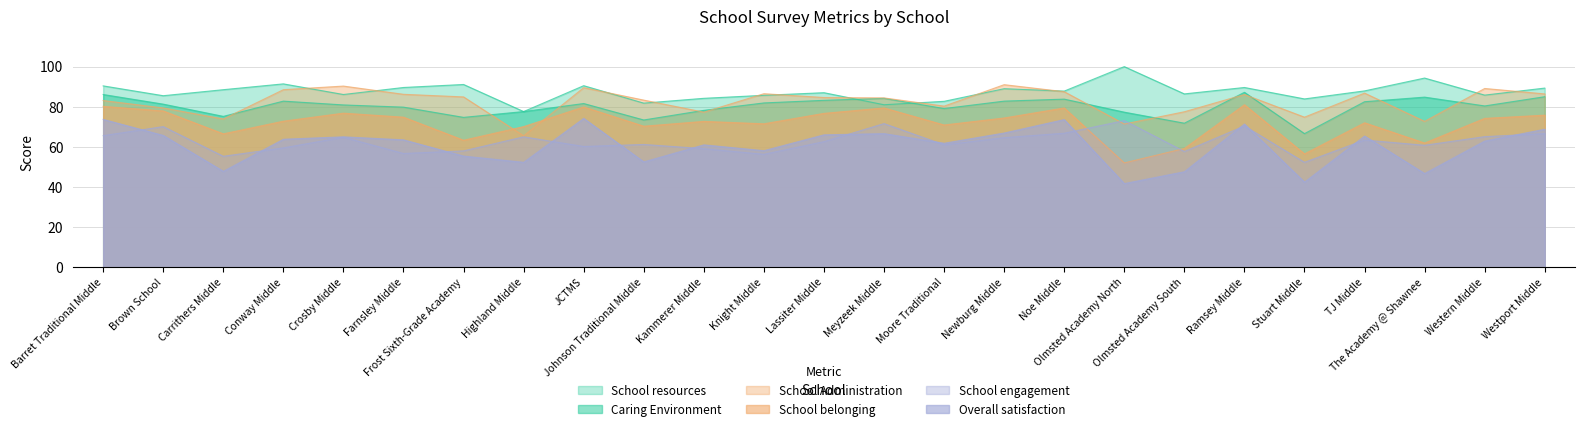

At how many categories does at least one series exceed 56?

25